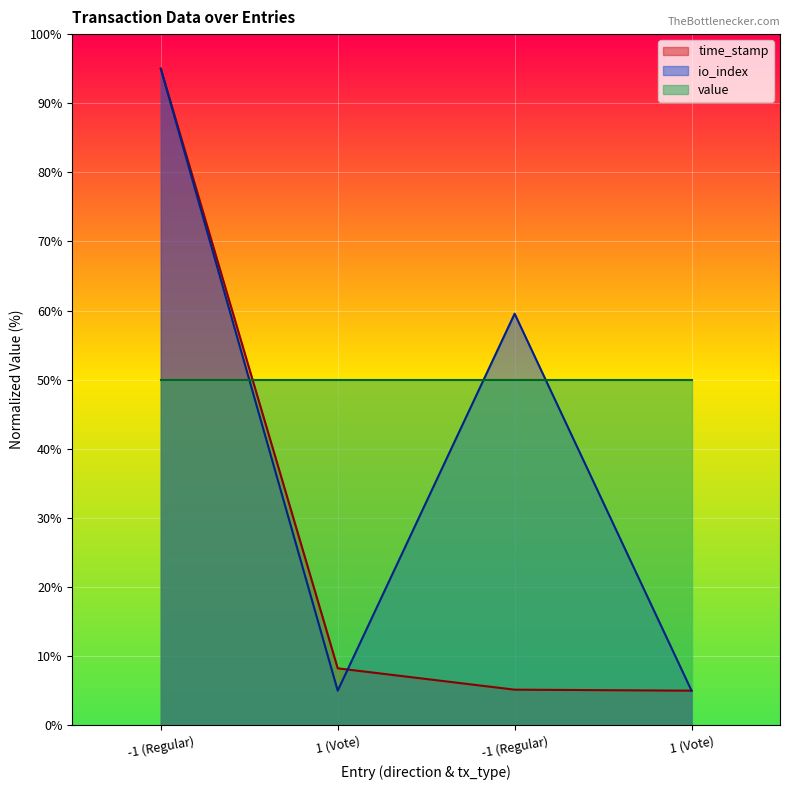

In io_index, how many points are higher than both neighbors (excluding endpoints)?

1